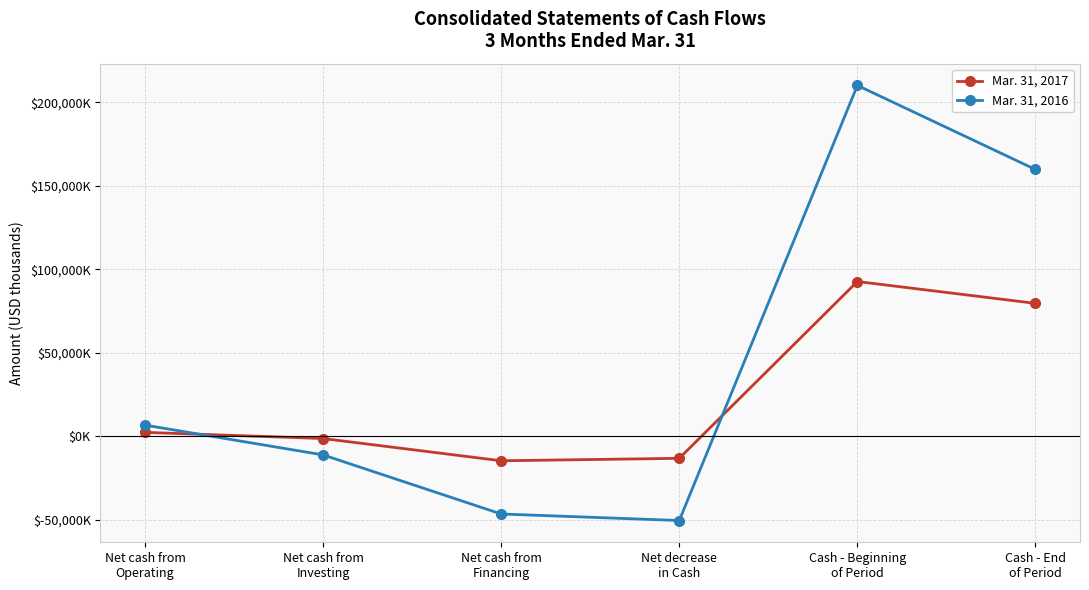

Where do Mar. 31, 2017 and Mar. 31, 2016 first cross each other?

Net cash from
Operating and Net cash from
Investing